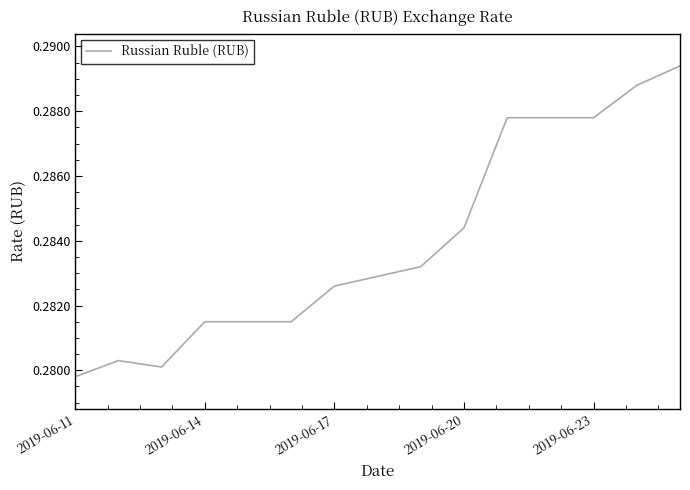

Does the chart have visible grid lines?

No